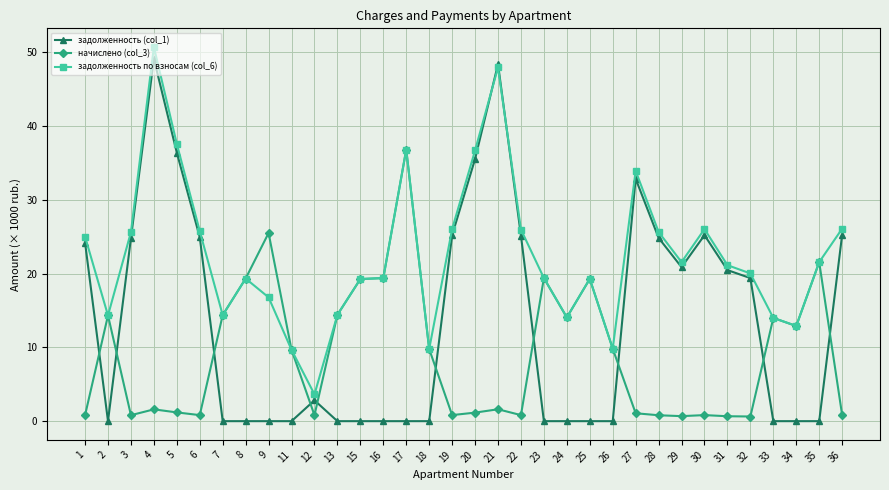

How many data points in задолженность (col_1) are less than 2?

17